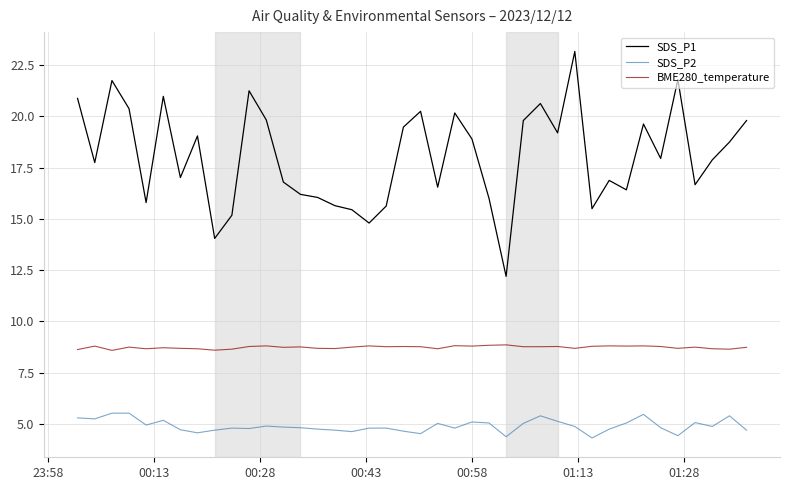

Which series has the largest total across all categories?

SDS_P1